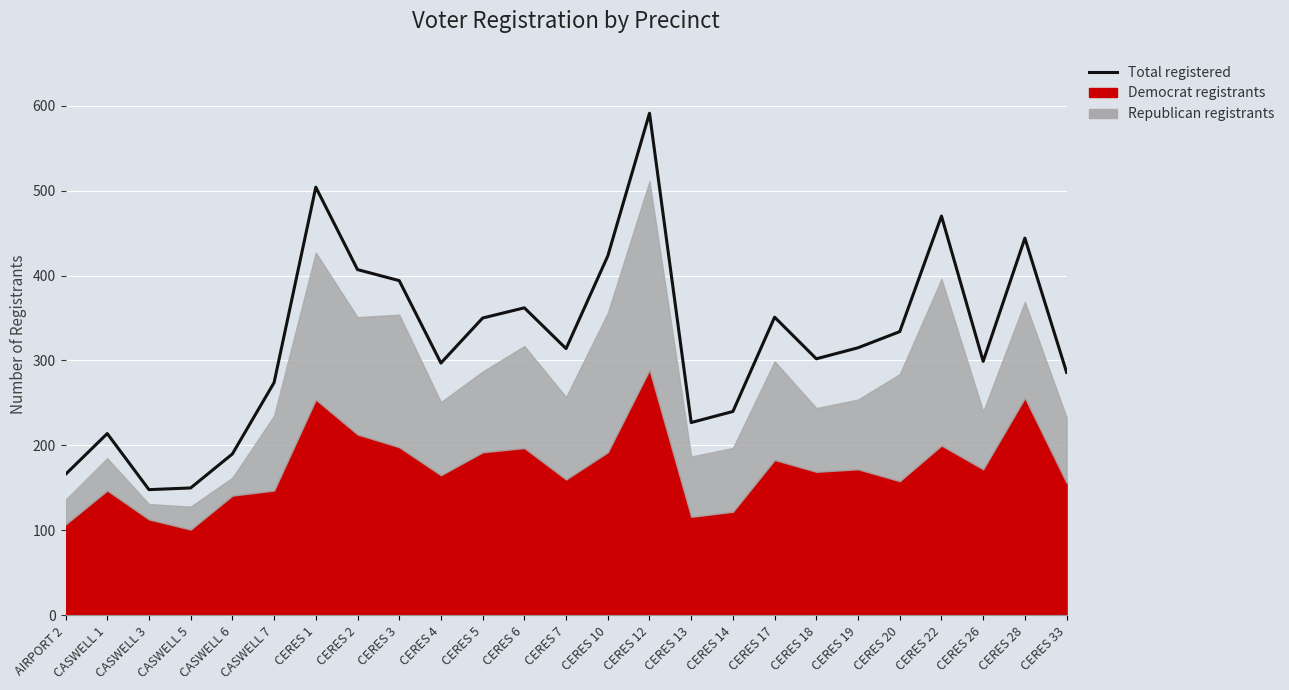

What is the difference between the maximum and minimum values?

443